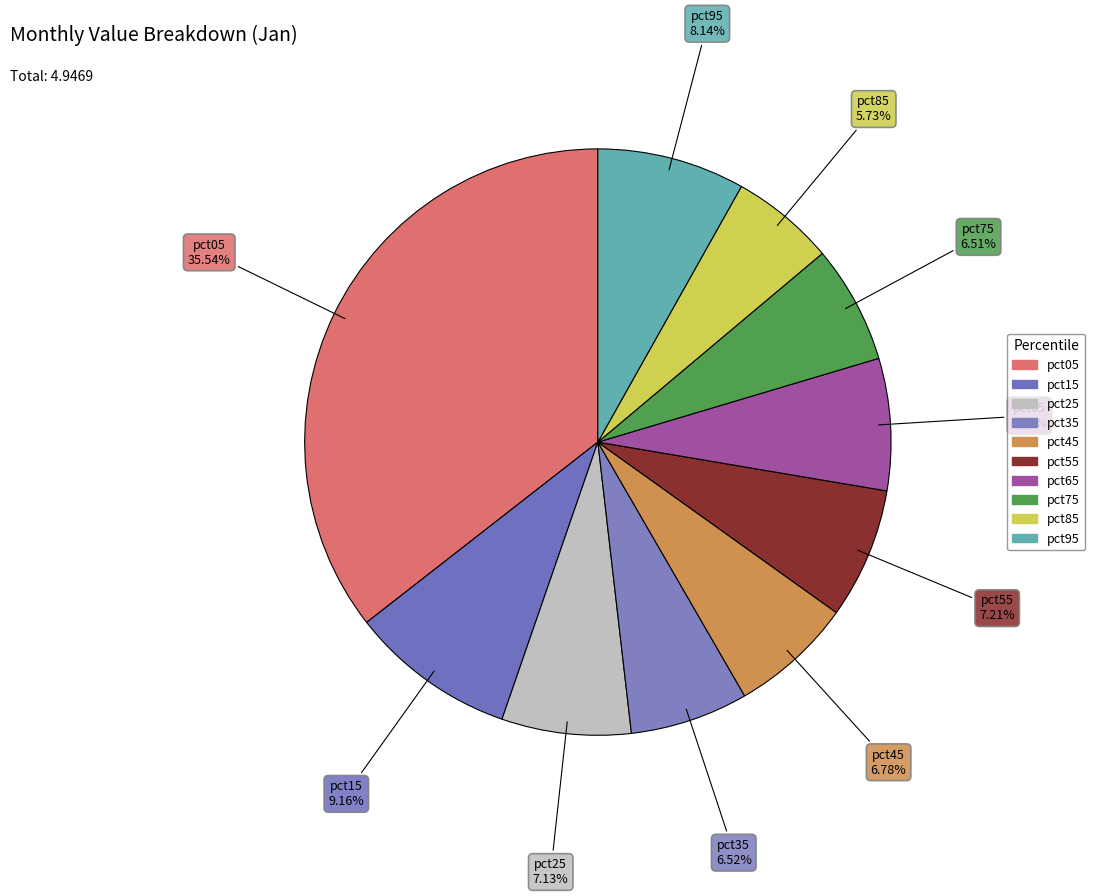

True or false: pct15 accounts for 9% of the total.

True